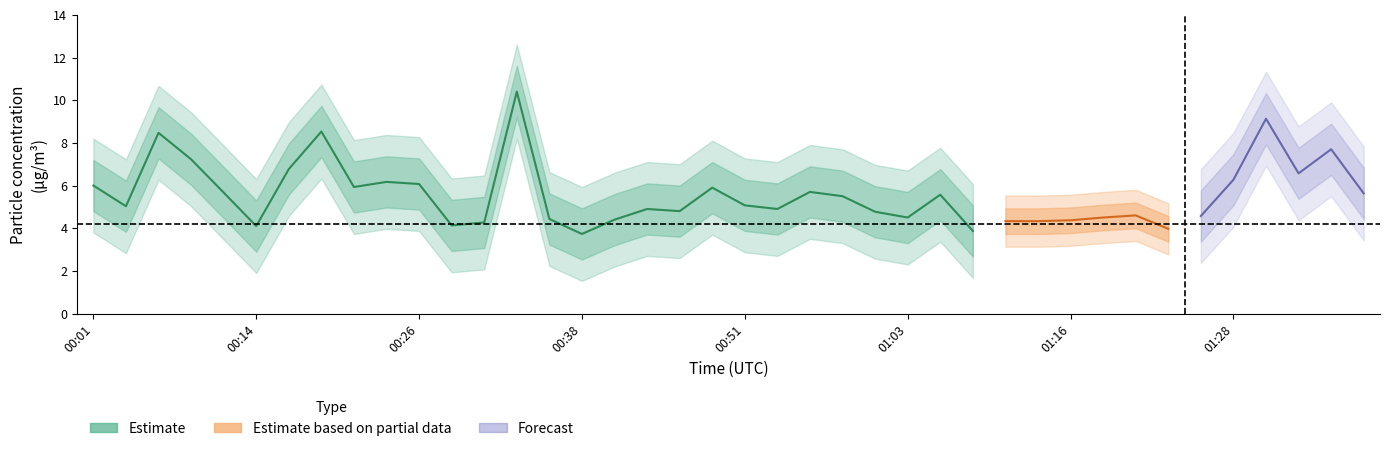

What position from the right is 00:38?

25